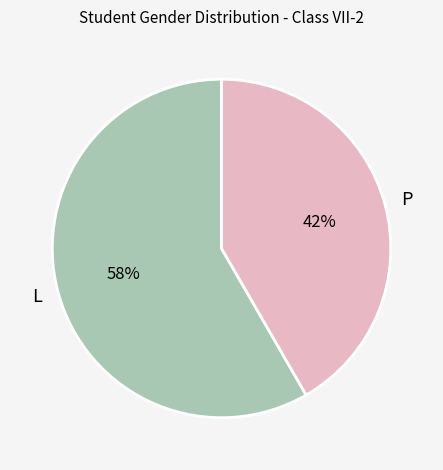

Approximately how many times larger is the value at P compared to L?

0.7